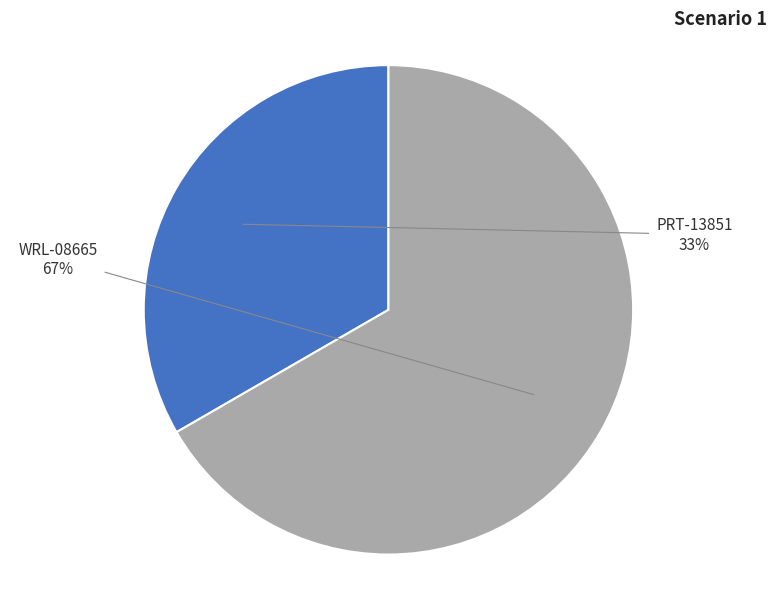

Is there a majority slice in this chart?

Yes